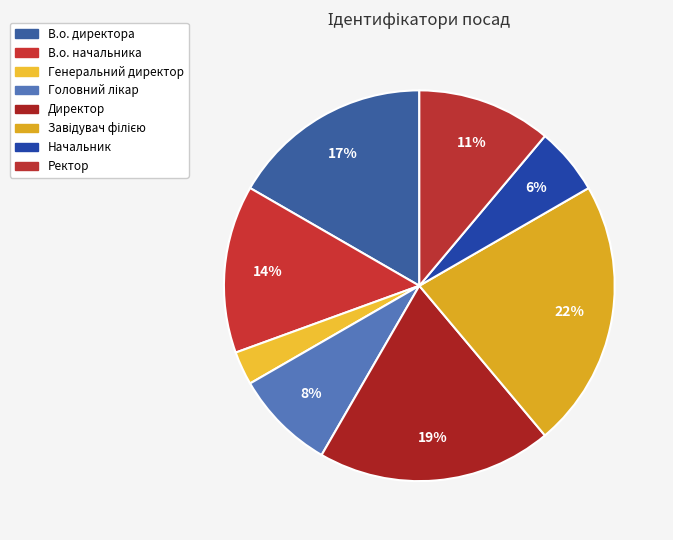

Is Ректор the majority of the pie?

No